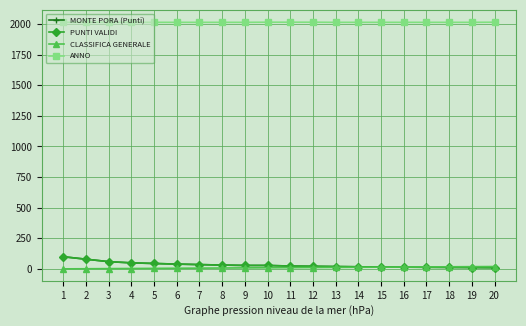

Is this an area chart (filled region under the line)?

No